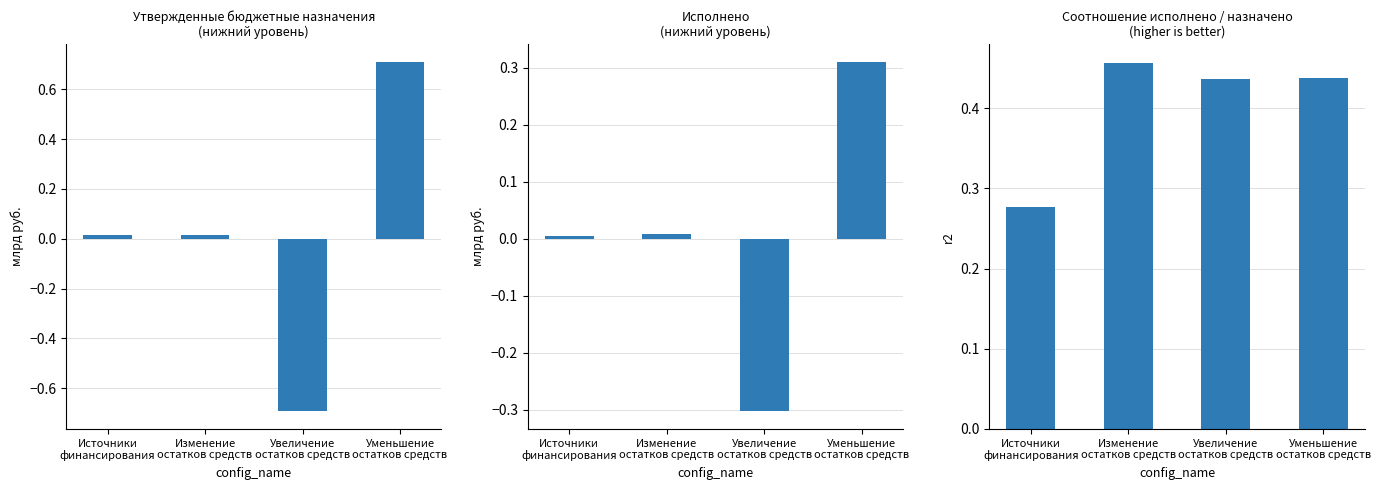

The Утвержденные бюджетные назначения series shows 0.0 at Изменение
остатков средств. True or false?

False